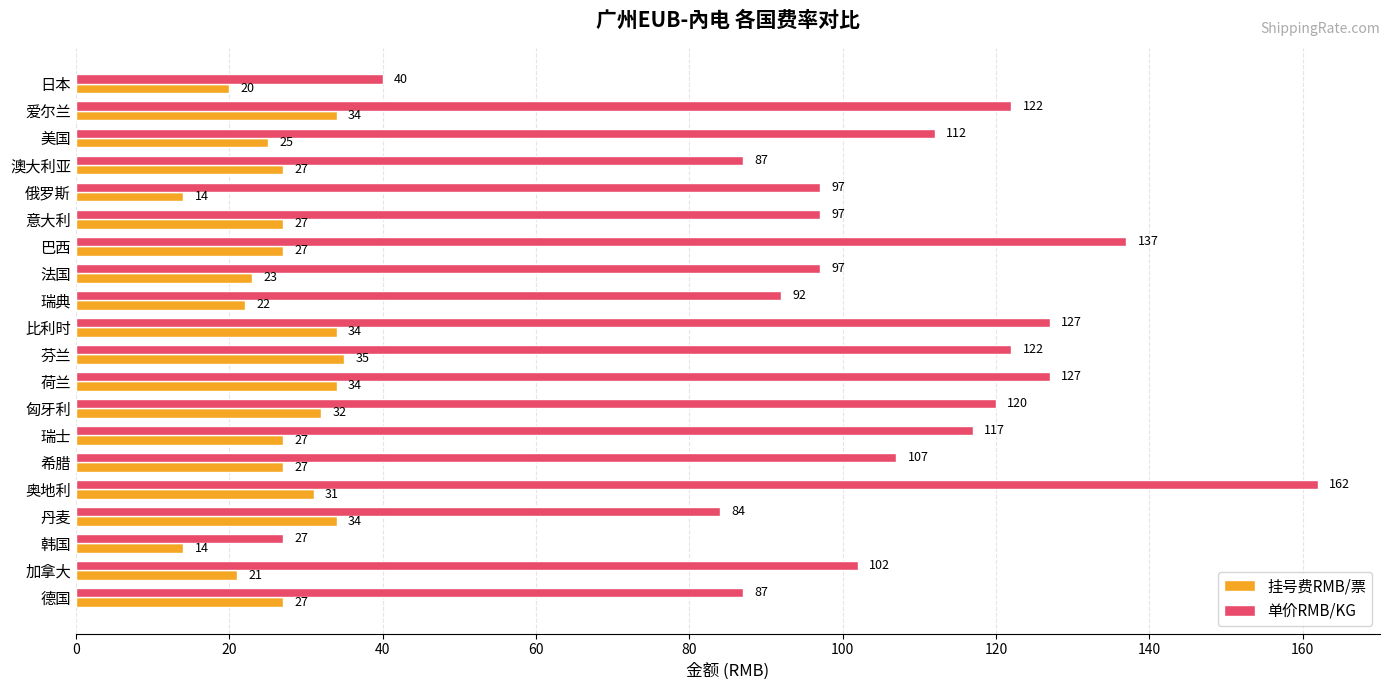

What value does the 单价RMB/KG series have at 巴西, to the nearest 50?

150